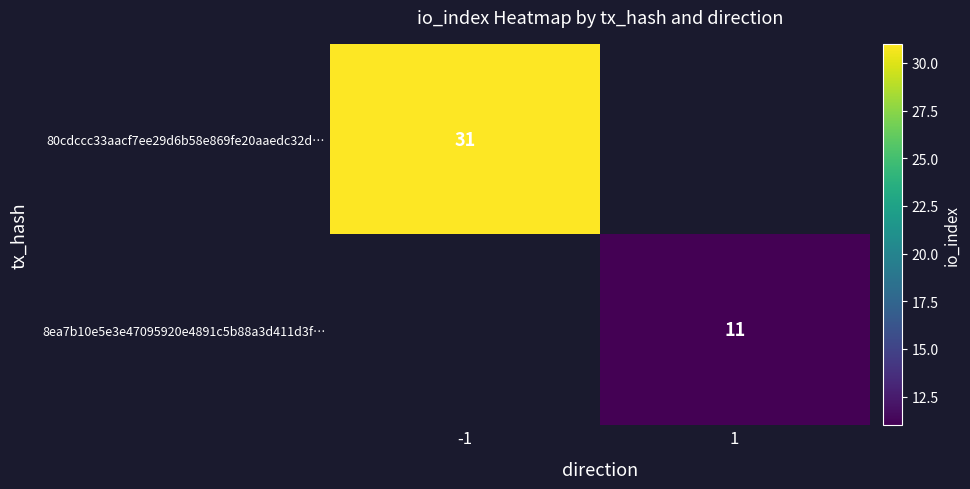

The 80cdccc33aacf7ee29d6b58e869fe20aaedc32d… series shows 11 at -1. True or false?

False